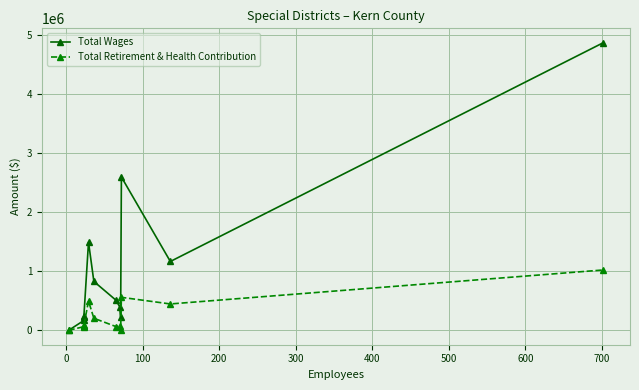

True or false: Total Retirement & Health Contribution and Total Wages cross at least once.

False